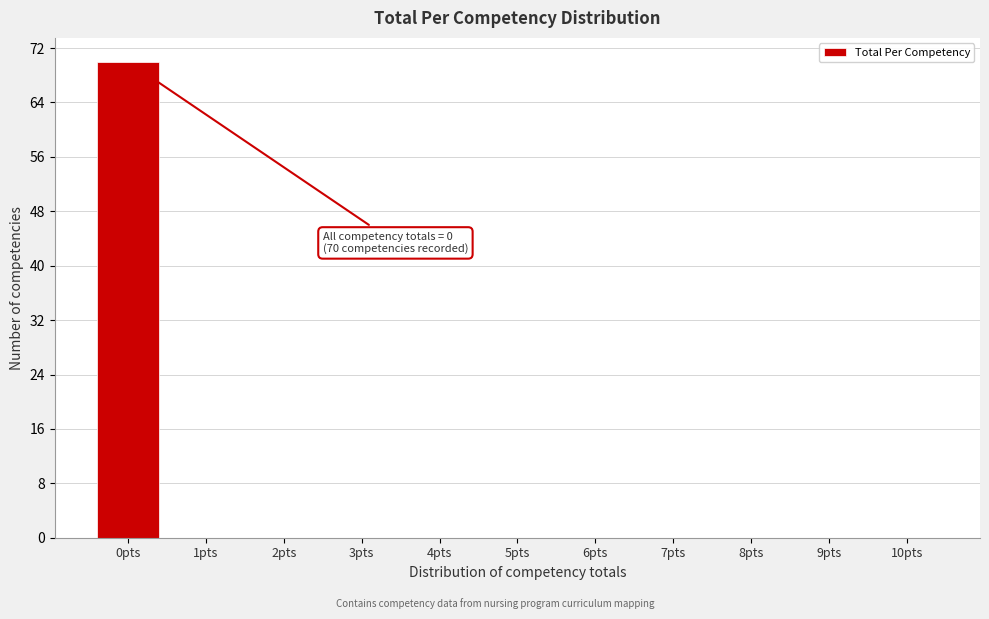

Reading right to left, what are all the values shown in this chart?

10pts=0	9pts=0	8pts=0	7pts=0	6pts=0	5pts=0	4pts=0	3pts=0	2pts=0	1pts=0	0pts=70